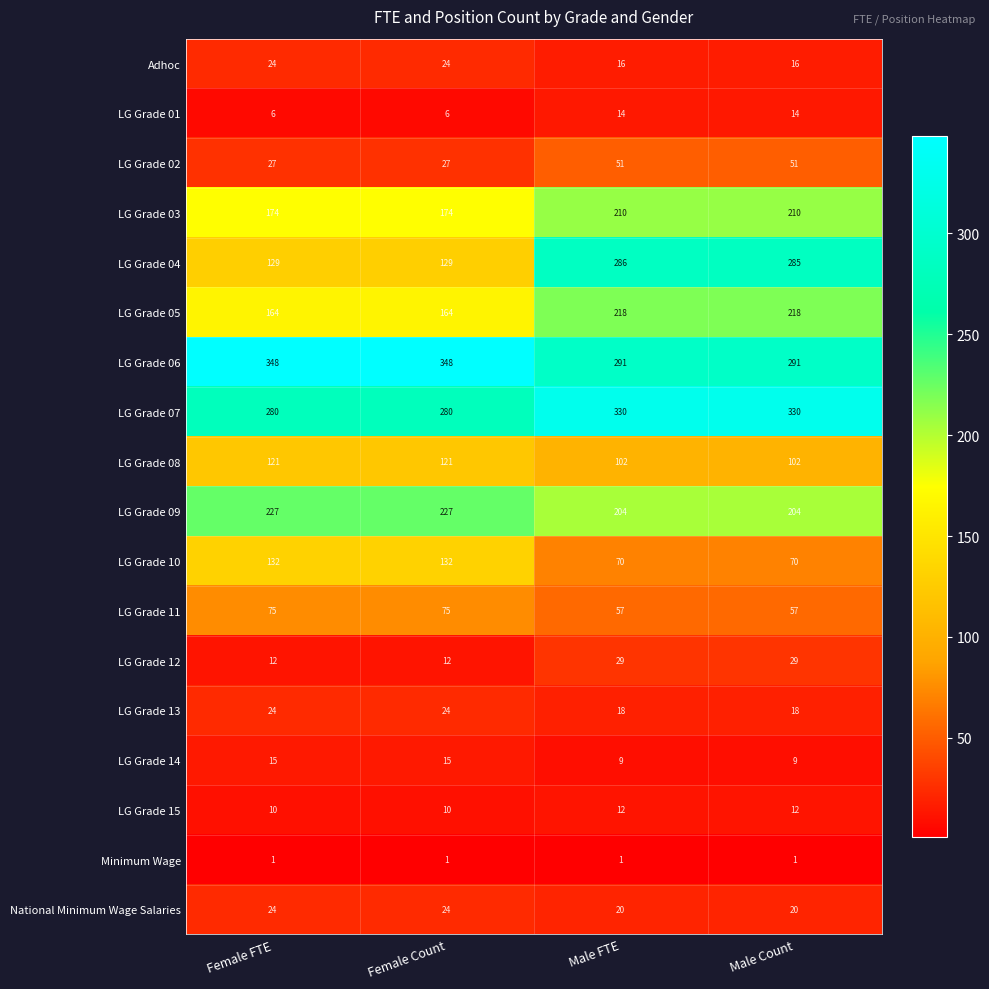

Which series has the widest spread of values?

LG Grade 04